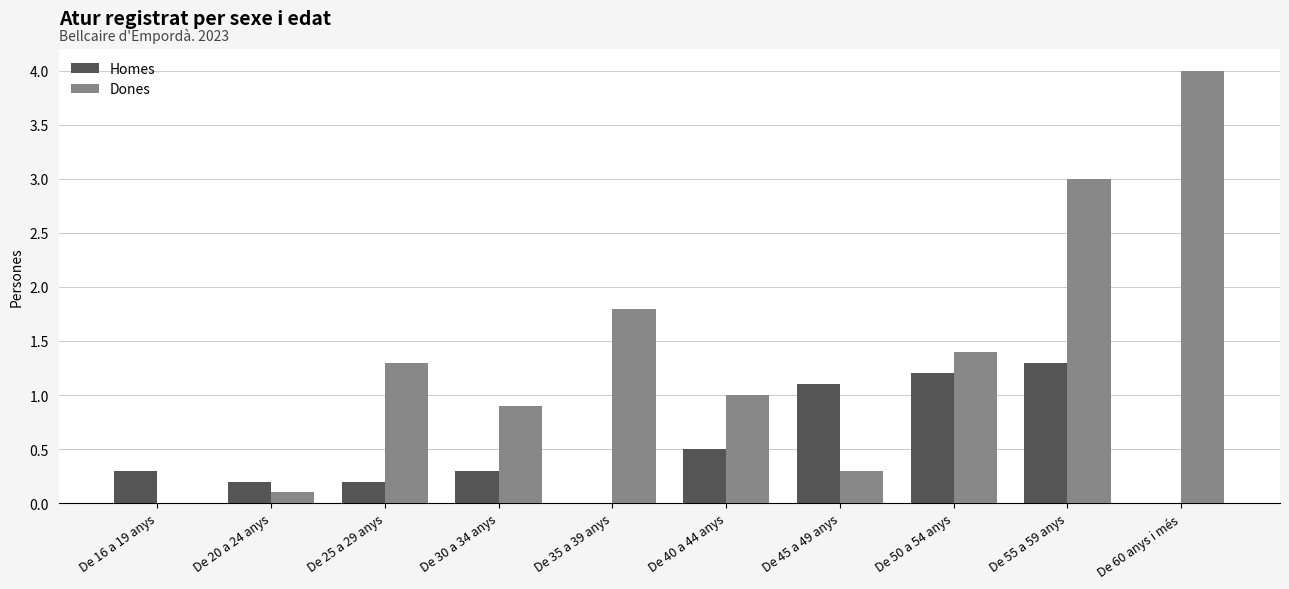

At which label does Dones first exceed 1?

De 25 a 29 anys